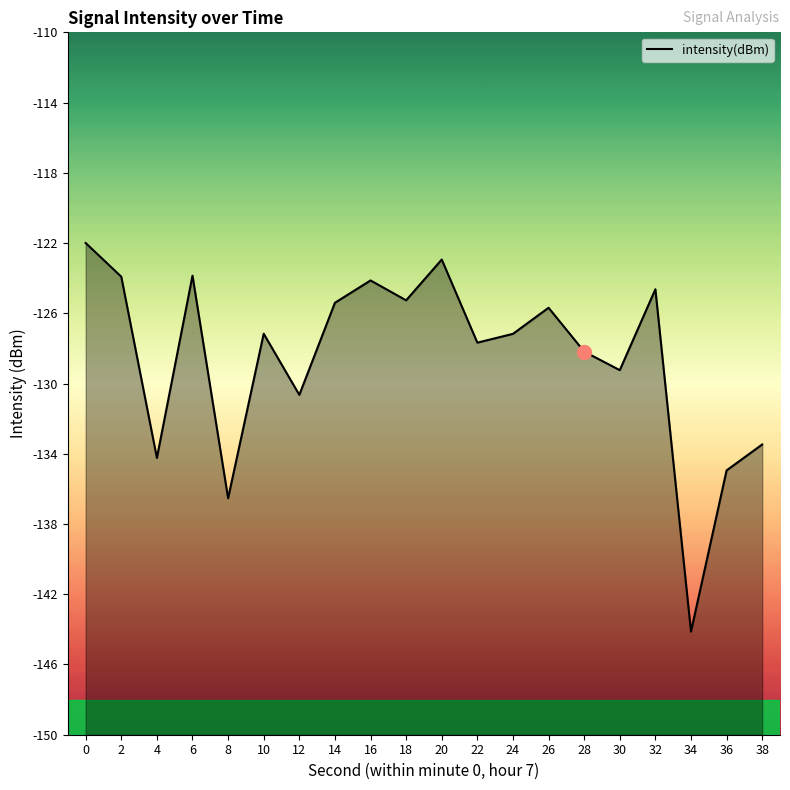

How many lines are shown in the chart?

1